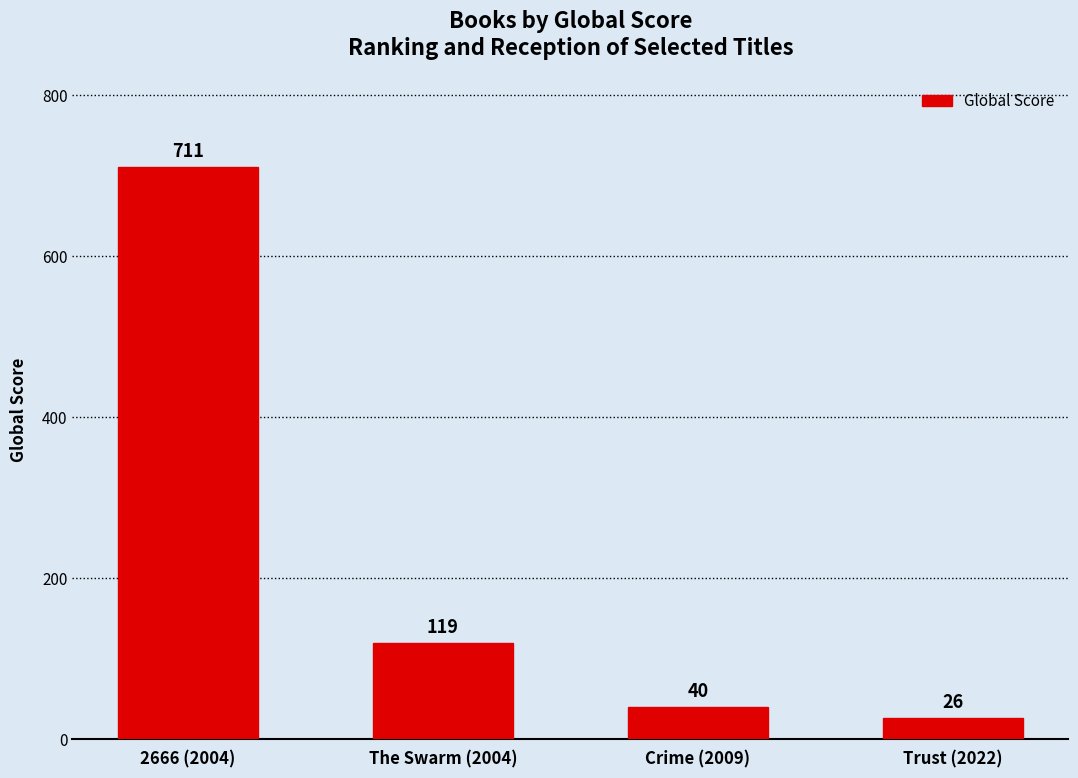

How many data points are less than 119?

2